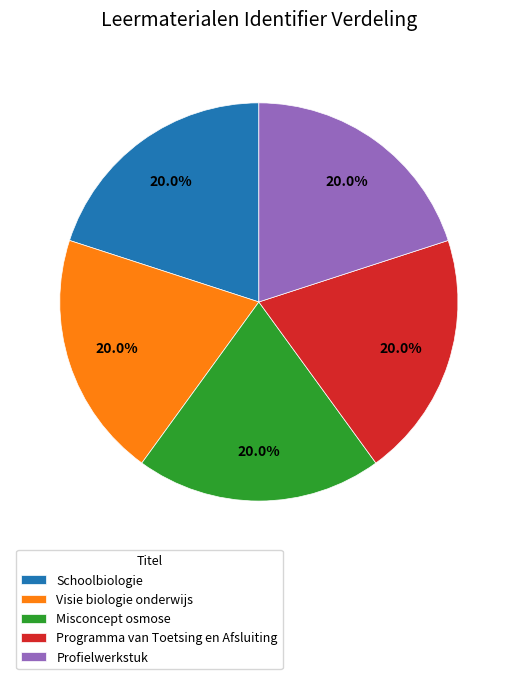

Approximately how many times larger is the value at Misconcept osmose compared to Visie biologie onderwijs?

1.0